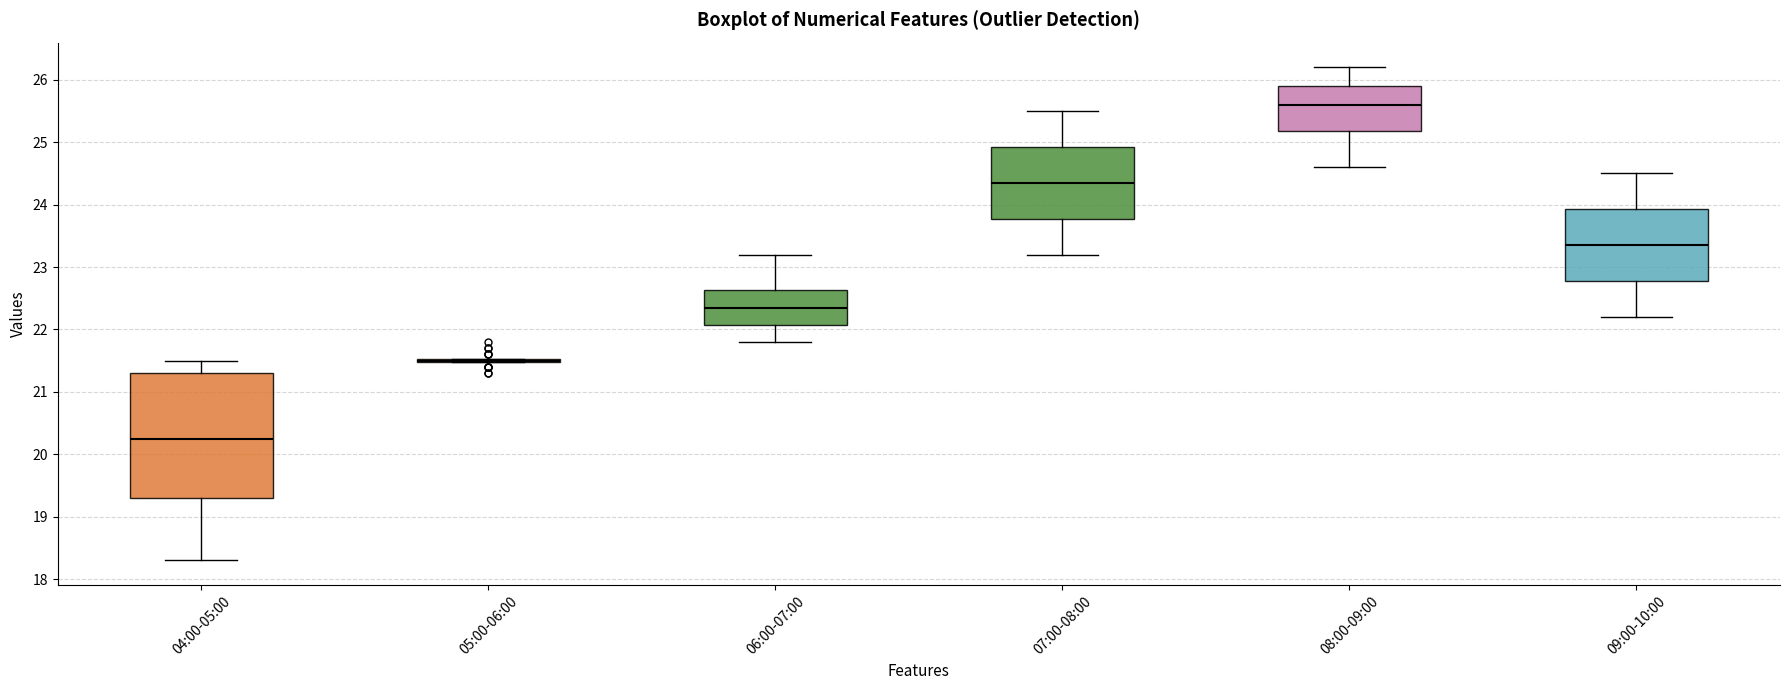

Comparing the boxes themselves (not the whiskers), which one is the tallest?

04:00-05:00